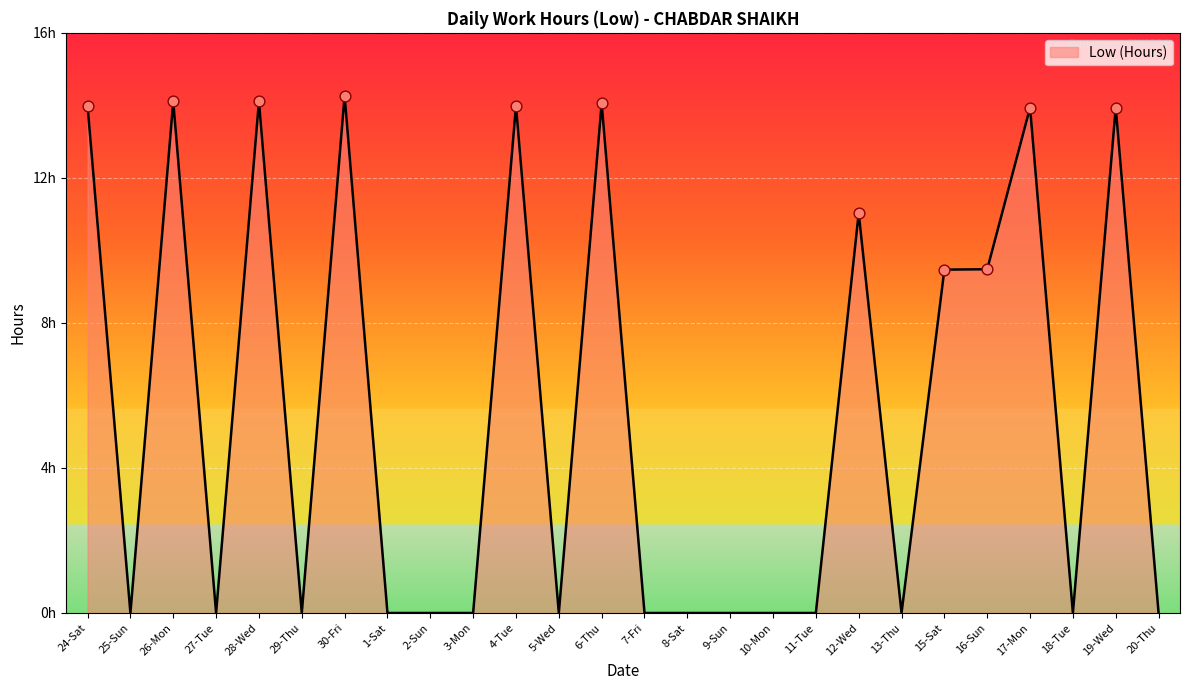

Which has a higher value, 16-Sun or 24-Sat?

24-Sat